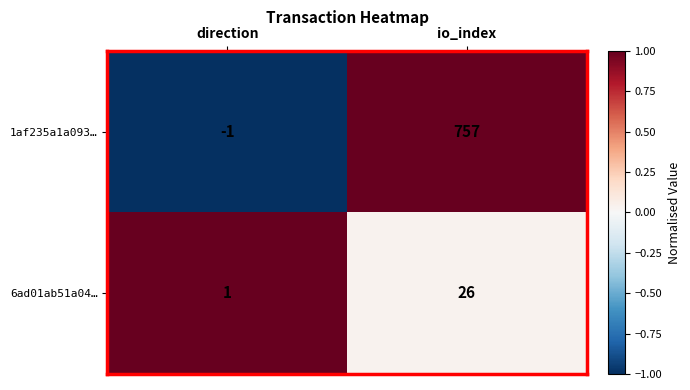

How many values in 1af235a1a093… are below zero?

1